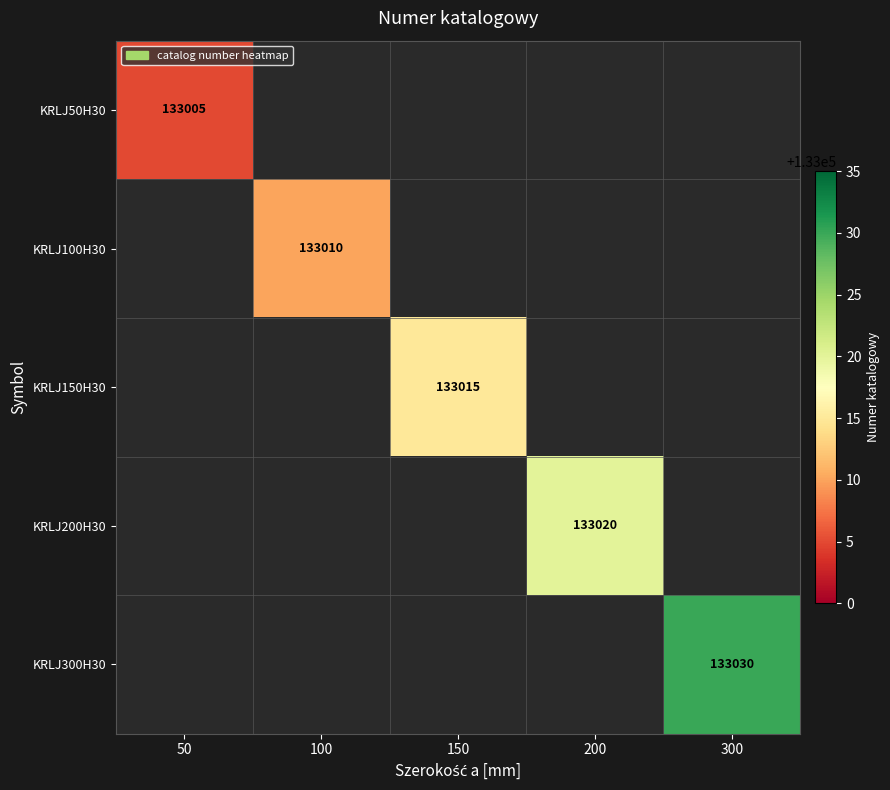

Is it true that KRLJ300H30 equals 77415 at 300?

False